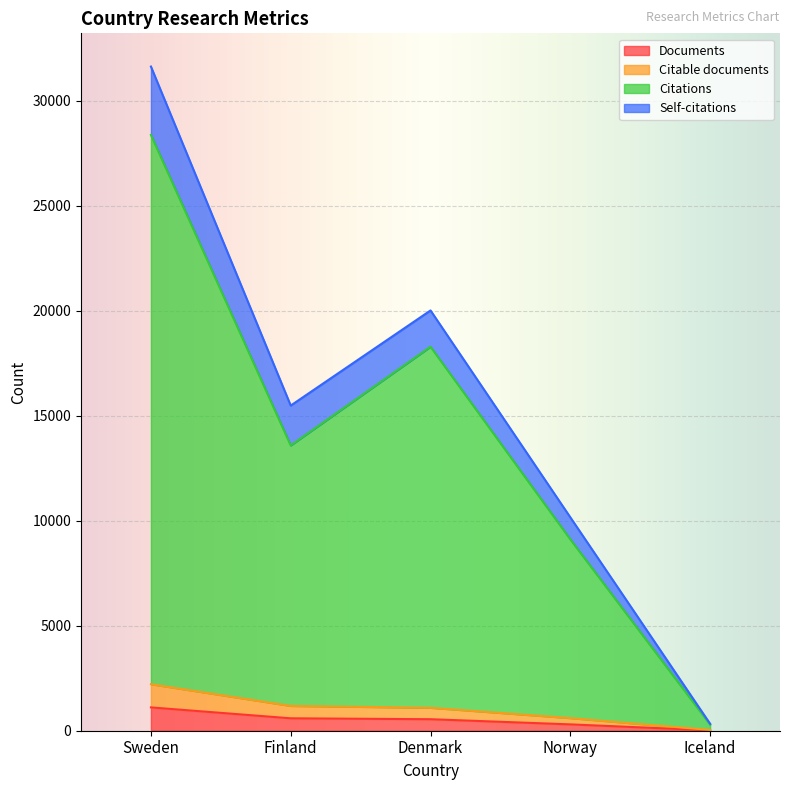

Which category has the lowest value in the Citable documents series?

Iceland